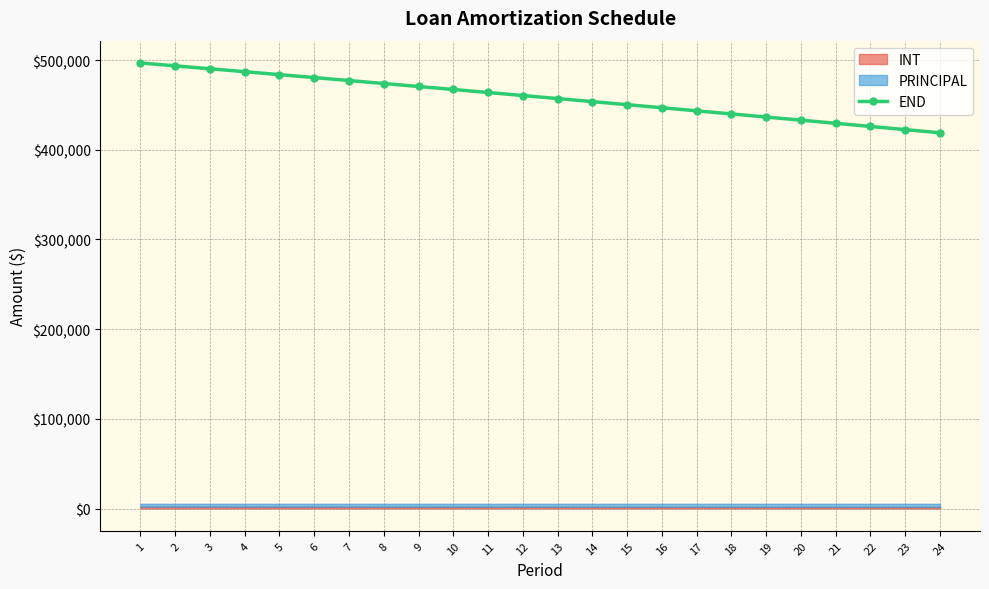

Reading left to right, what are all the values shown in this chart?

496780.1	493546.7	490299.9	487039.5	483765.6	480478.0	477176.7	473861.7	470532.8	467190.1	463833.4	460462.8	457078.1	453679.3	450266.4	446839.2	443397.8	439942.0	436471.8	432987.2	429488.0	425974.3	422445.9	418902.8